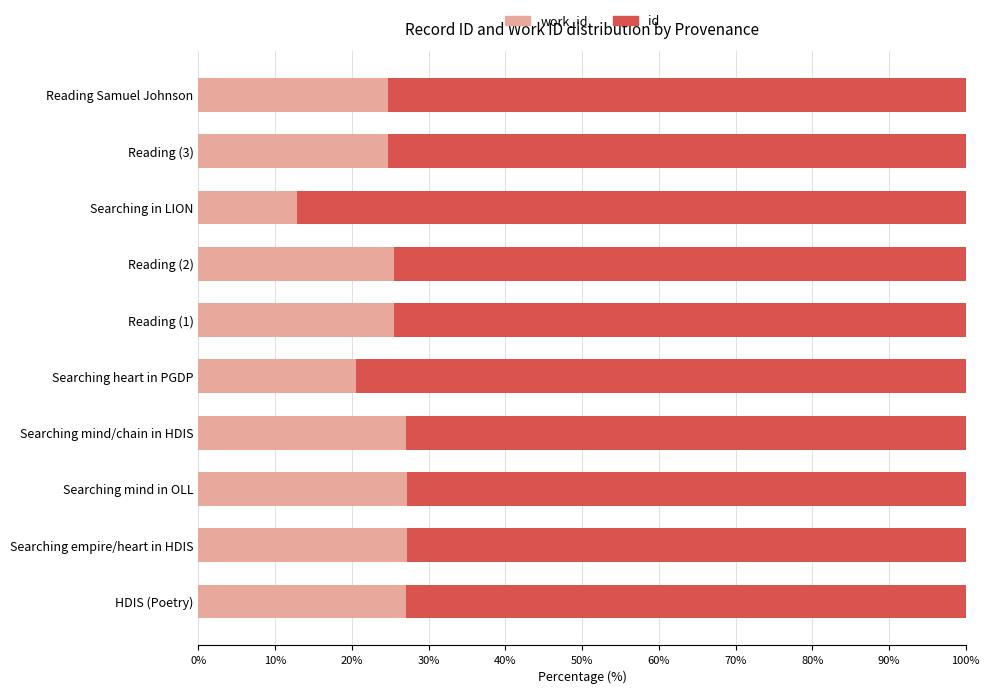

What is the total value across all series at Searching mind/chain in HDIS?

100.0